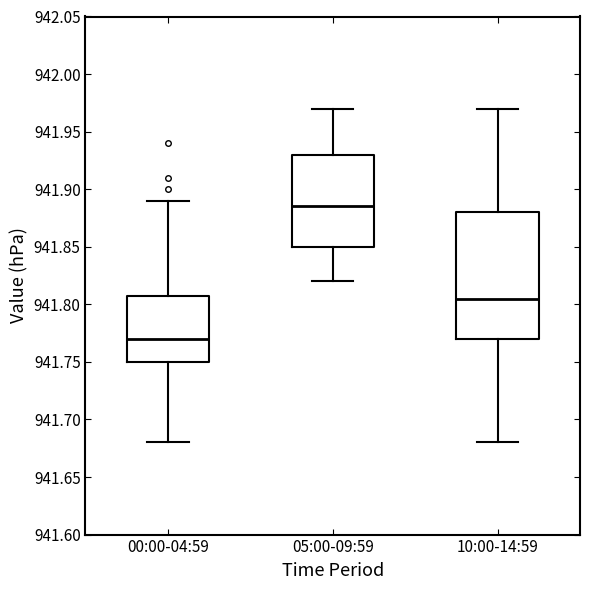

Reading left to right, read every box against the y-axis: the position of its median line, the range the box covers, and the ends of its whiskers. The values are not printed on the chart, so give them approximately, as read against the axis.

00:00-04:59: median 941.770, box 941.750 to 941.810, whiskers 941.680 to 941.890
05:00-09:59: median 941.885, box 941.850 to 941.930, whiskers 941.820 to 941.970
10:00-14:59: median 941.805, box 941.770 to 941.880, whiskers 941.680 to 941.970